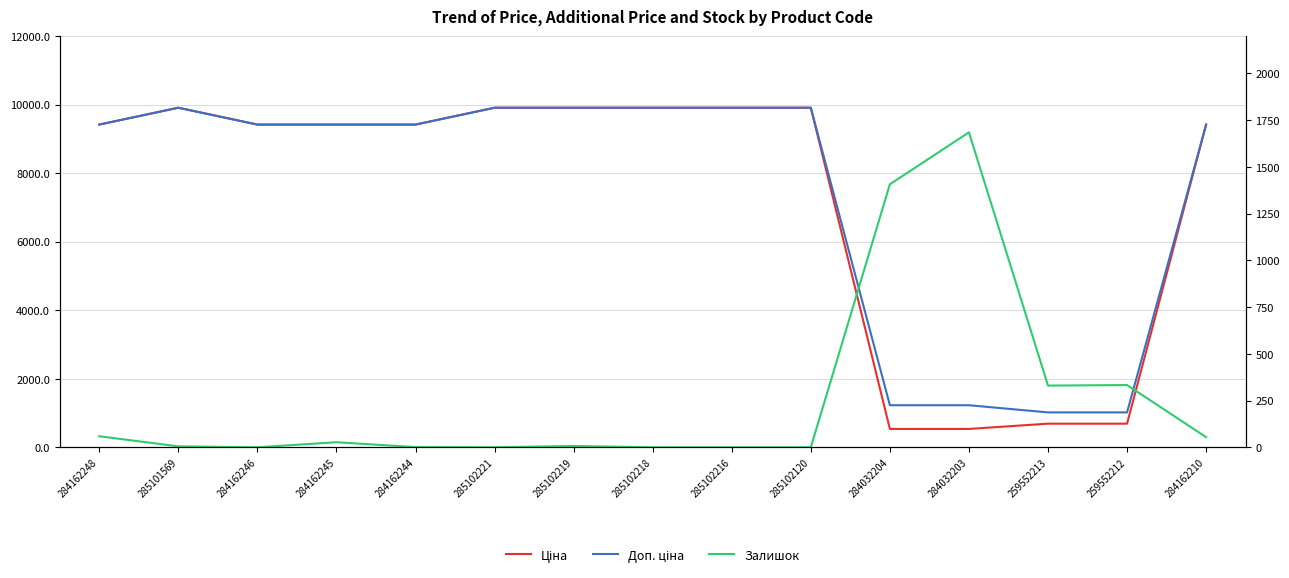

How many values in the Залишок series are below 7?

7